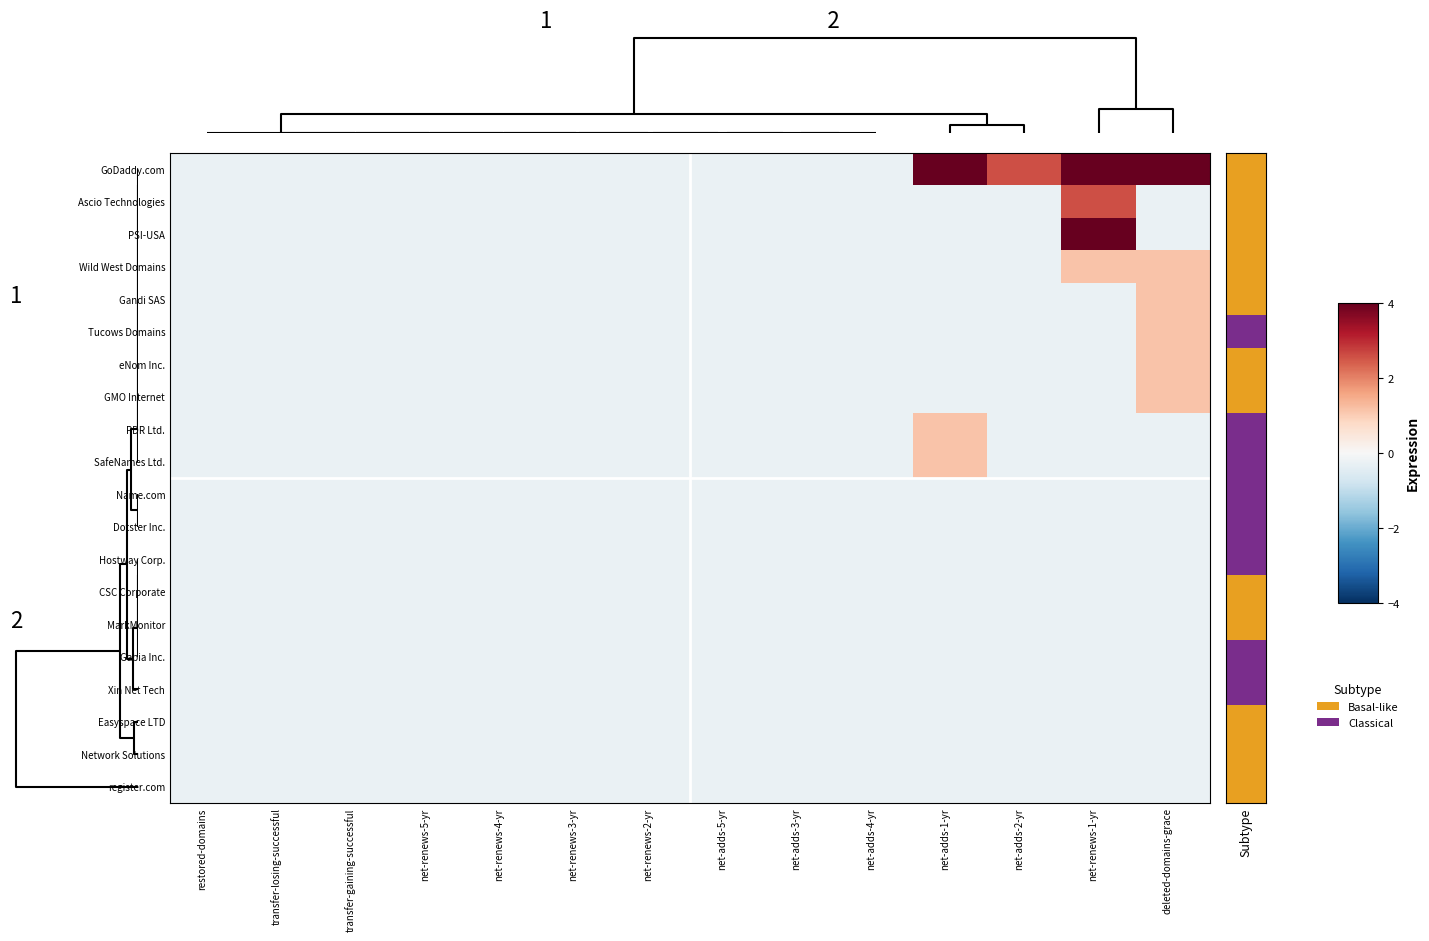

Which series has the largest total across all categories?

GoDaddy.com